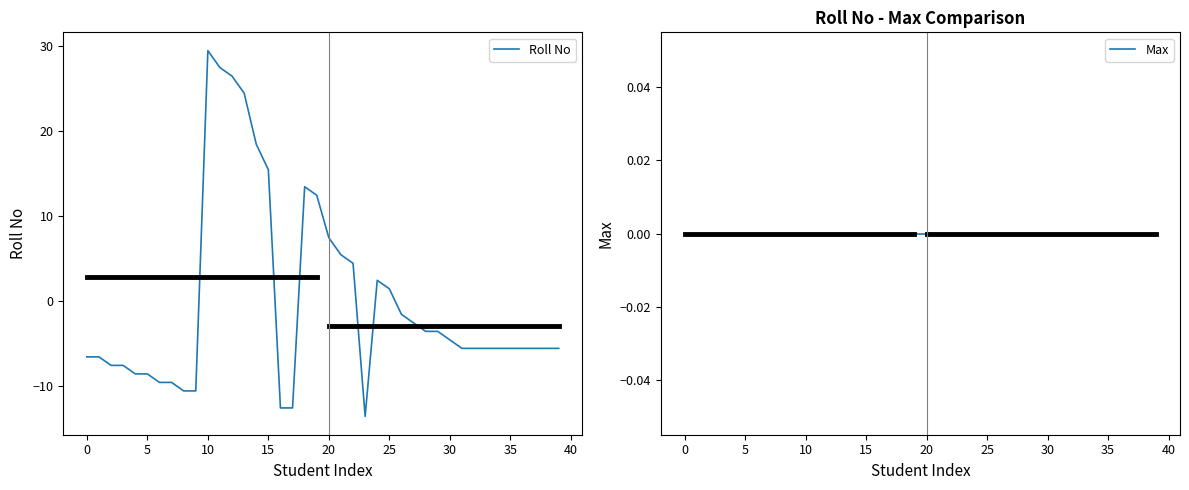

True or false: Max and Roll No intersect in this chart.

True